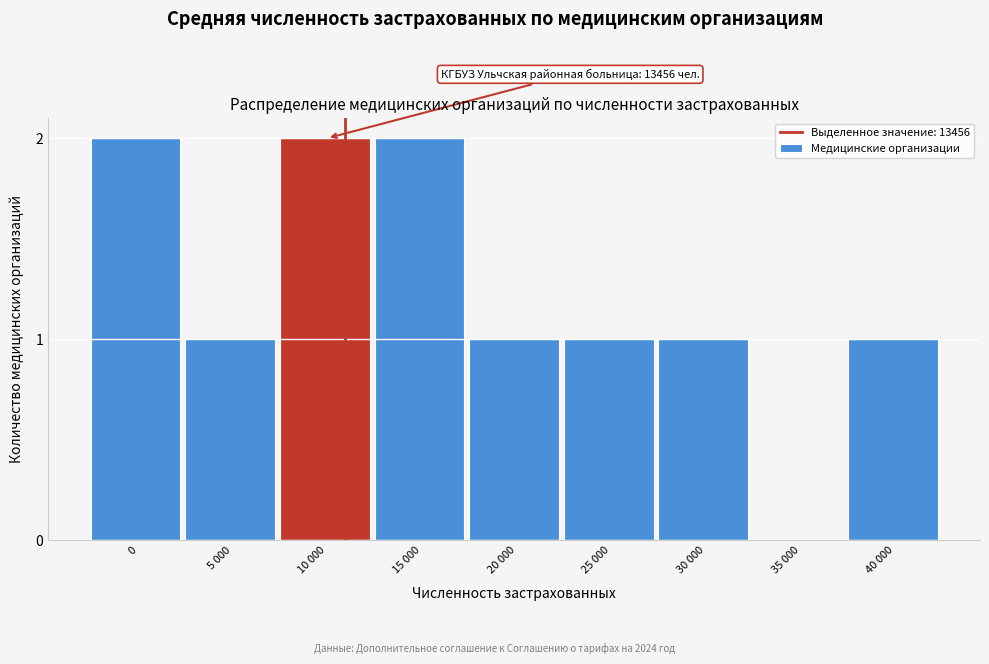

Reading right to left, transcribe all the data shown in this chart.

40 000=1	35 000=0	30 000=1	25 000=1	20 000=1	15 000=2	10 000=2	5 000=1	0=2